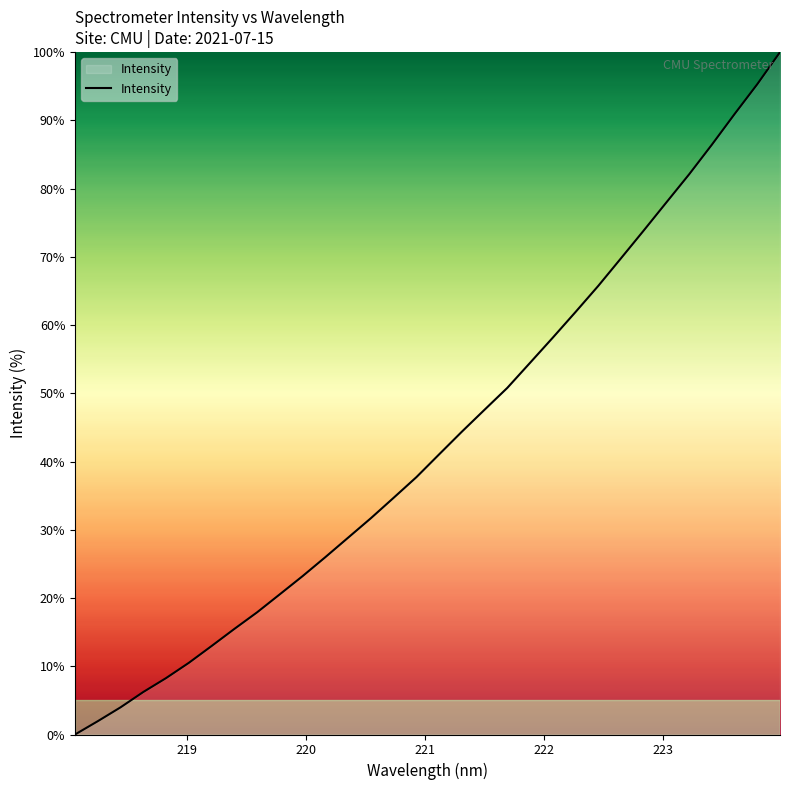

Count the number of data series in this chart.

1